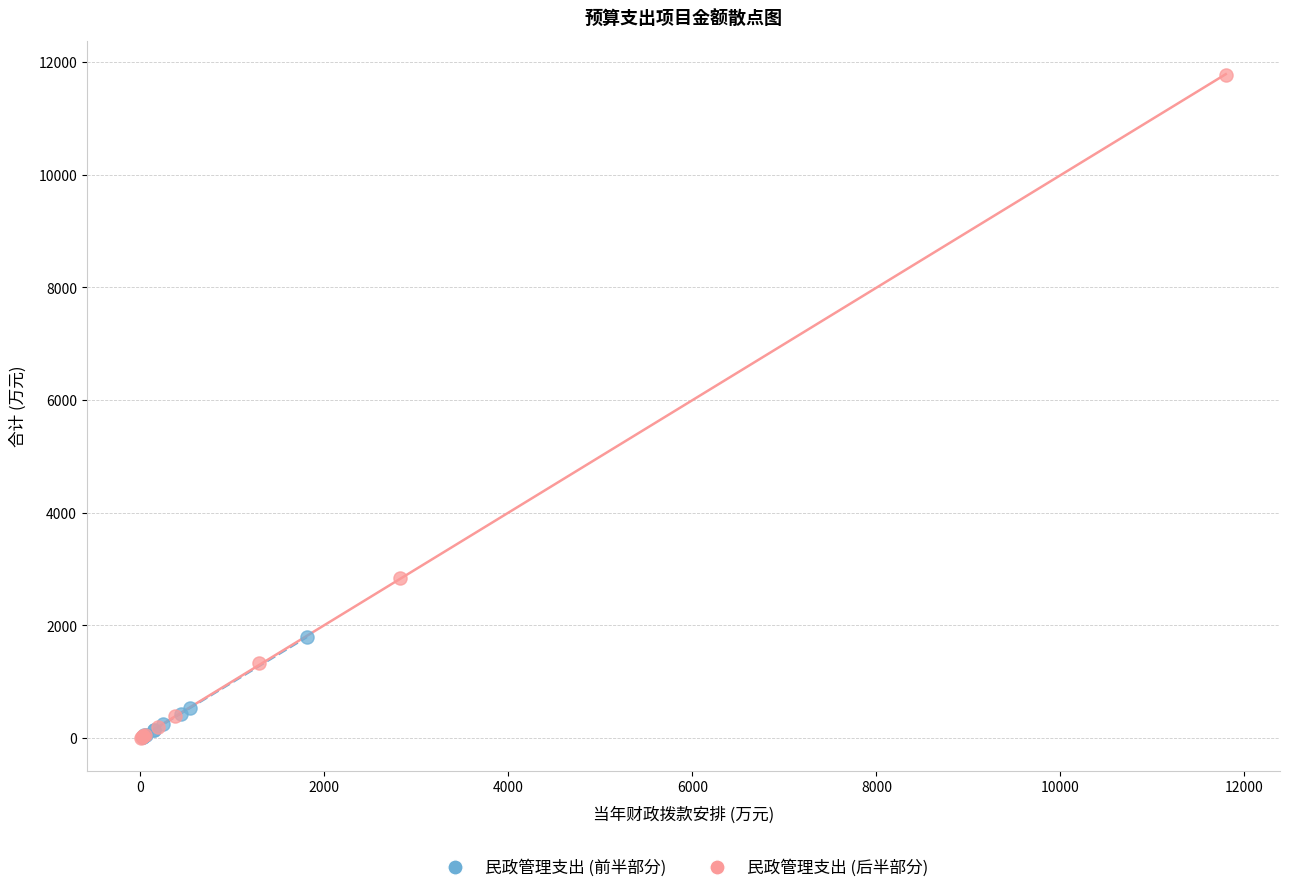

Which series reaches the maximum Y coordinate?

民政管理支出 (后半部分)